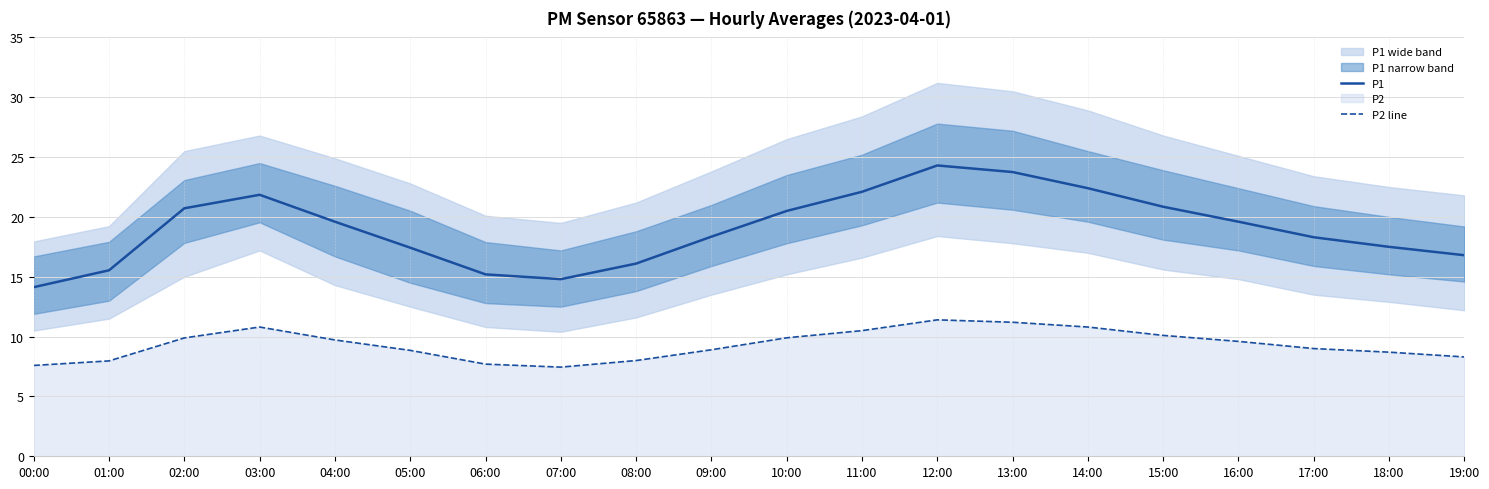

What is the value of the P1 point at the 10th from the left?

18.4